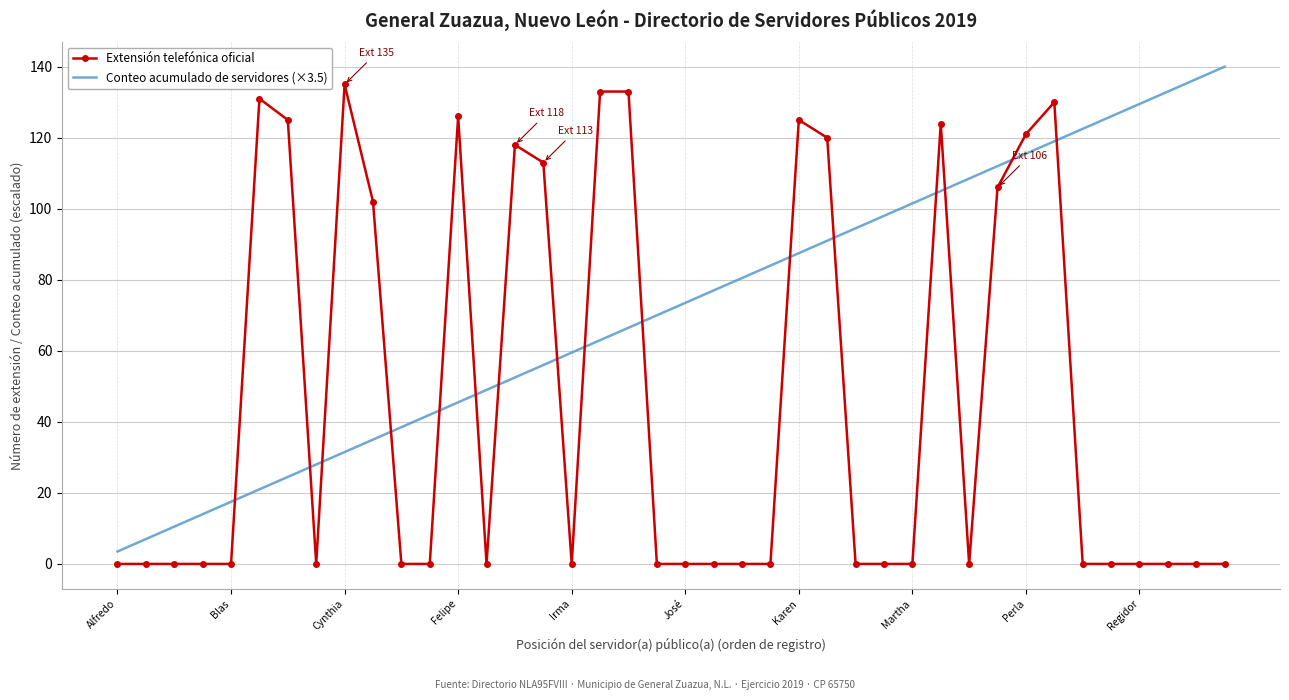

Which series ends up on top after the final intersection of Extensión telefónica oficial and Conteo acumulado de servidores (×3.5)?

Conteo acumulado de servidores (×3.5)